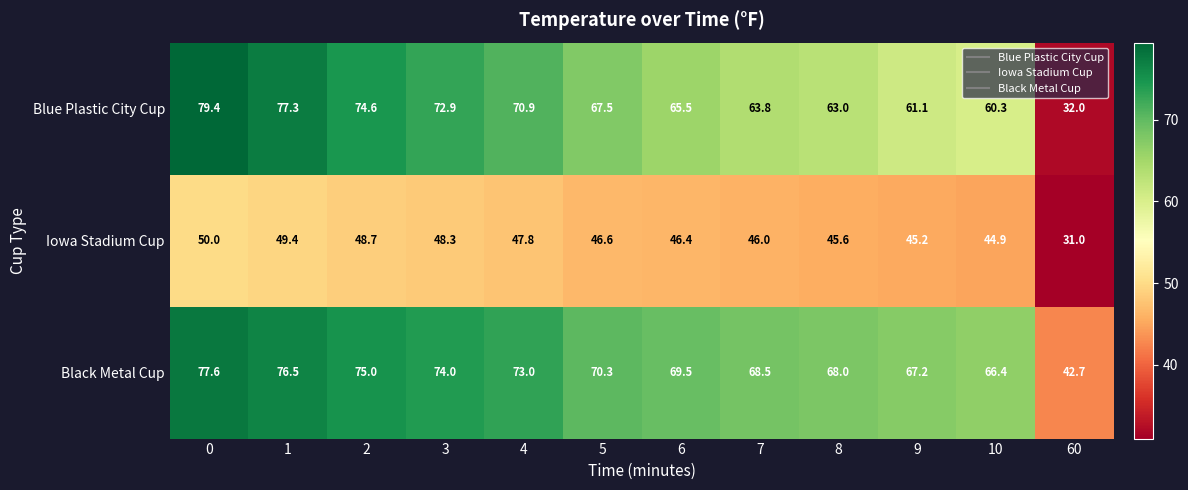

What is the spread (max minus min) of values at 4?

25.2